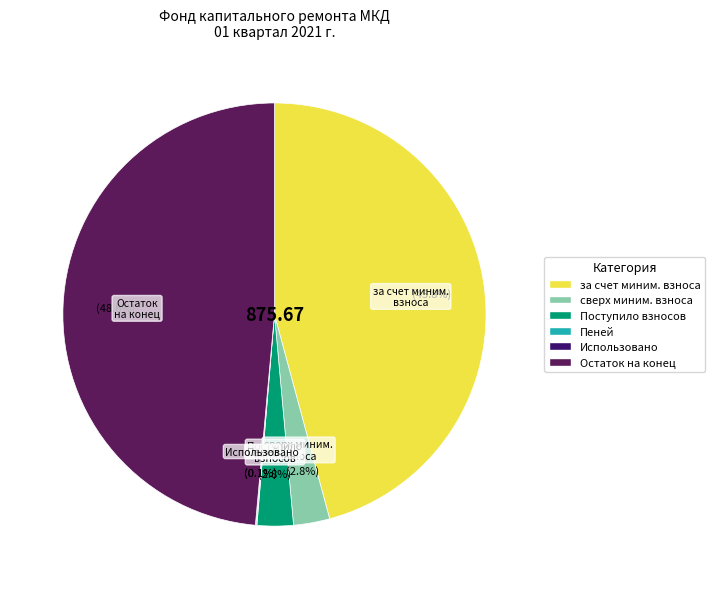

What is the largest slice in the pie chart?

Остаток на конец